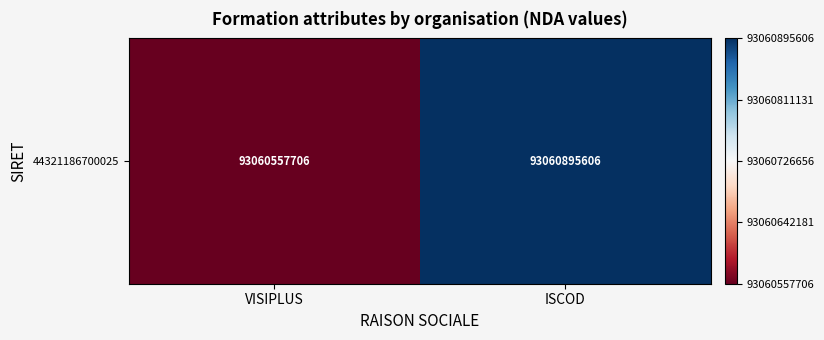

What is the difference between the values at ISCOD and VISIPLUS?

2